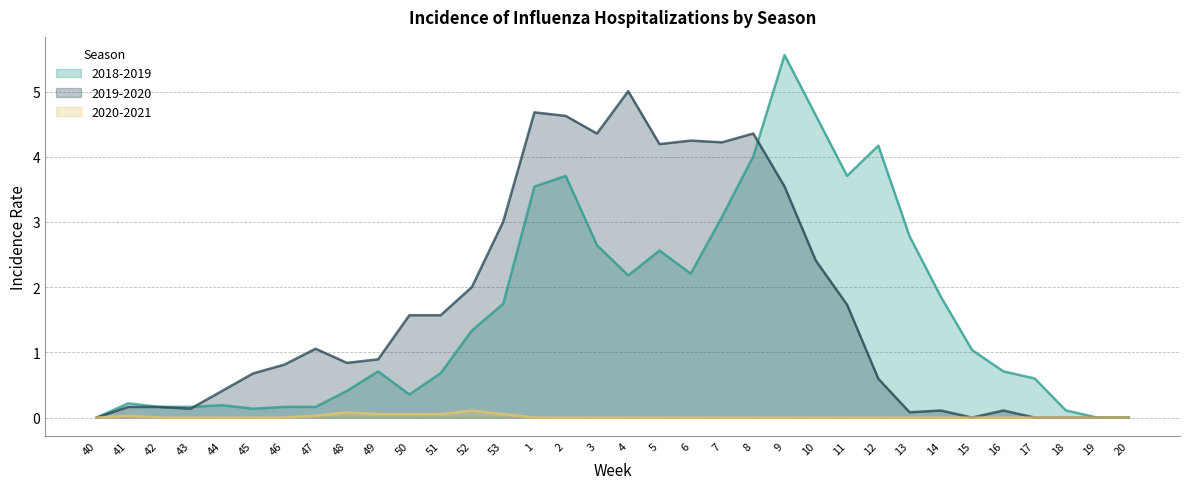

After their last crossing, which series has the higher values: 2018-2019 or 2019-2020?

2018-2019